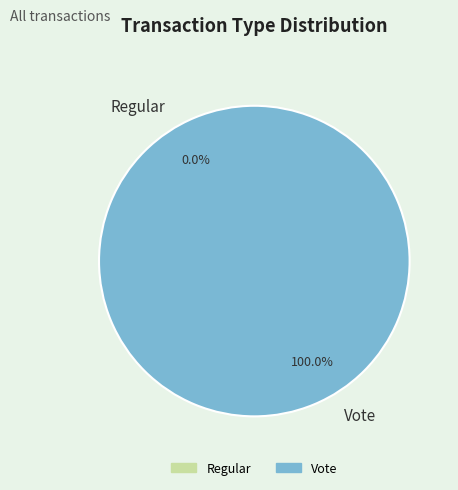

Count the number of slices in the pie.

2